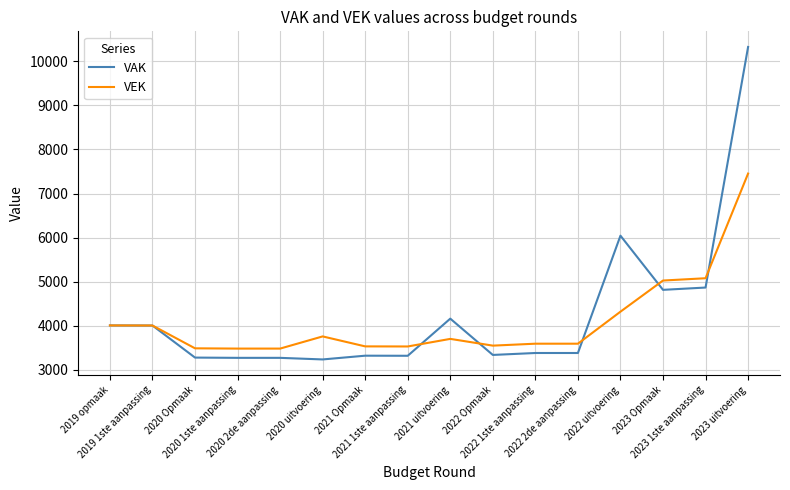

True or false: VAK has a value of 6929 at 2019 1ste aanpassing.

False